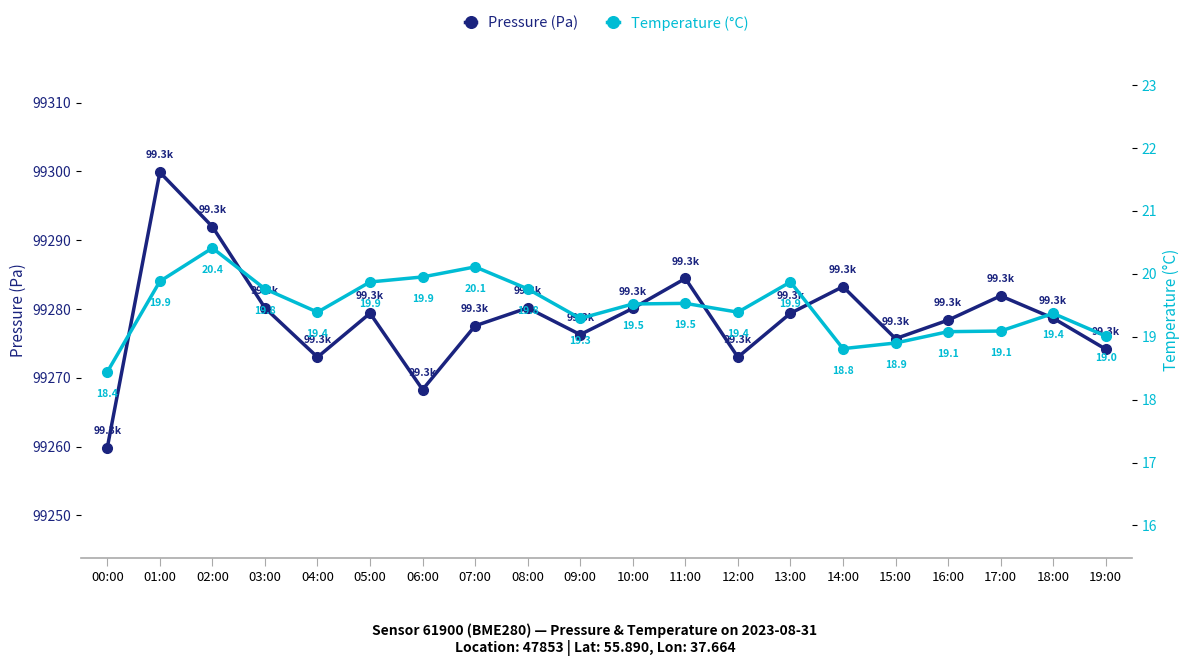

Where is the first local minimum for Pressure (Pa)?

04:00